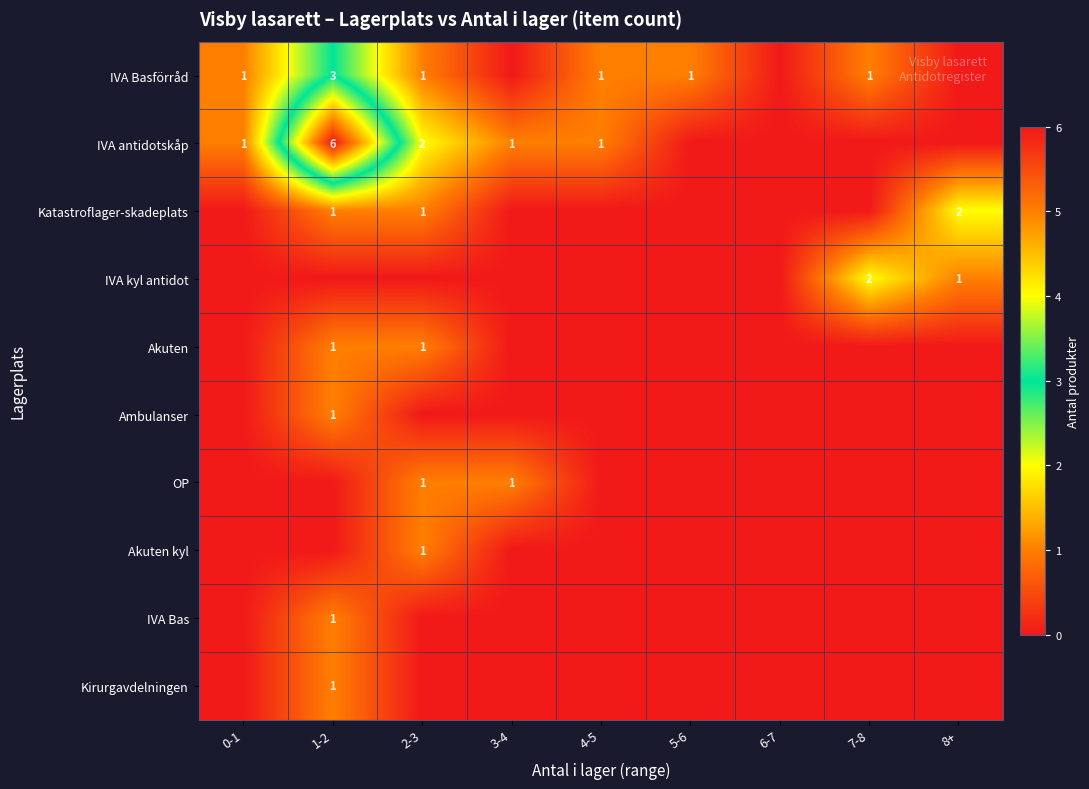

At which category is the sum across all series the highest?

1-2